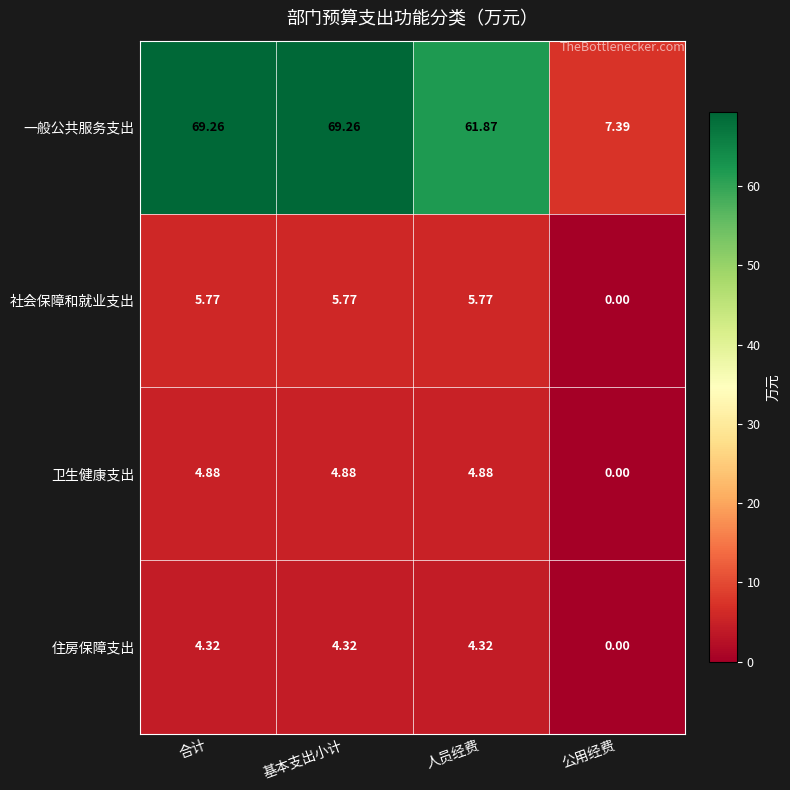

At which label does 住房保障支出 reach its minimum?

公用经费